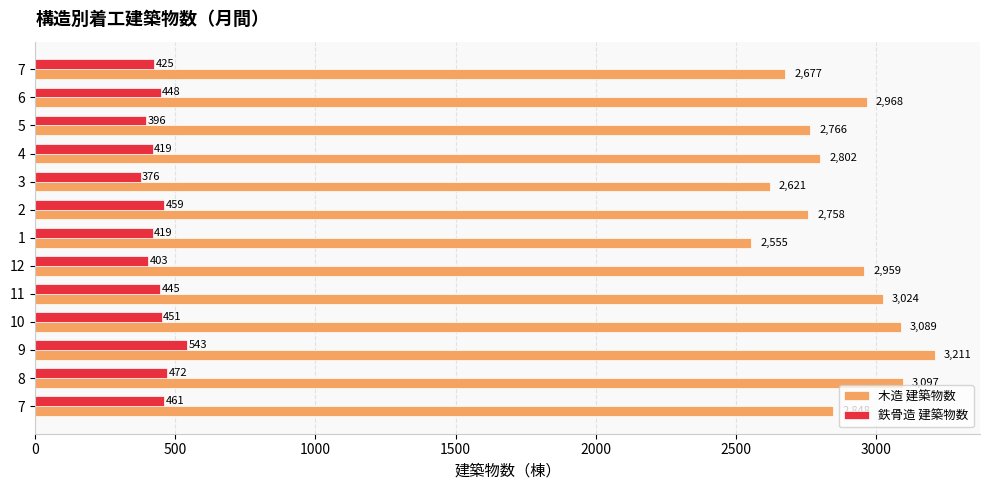

At which label is 鉄骨造 建築物数 closest to 459?

2